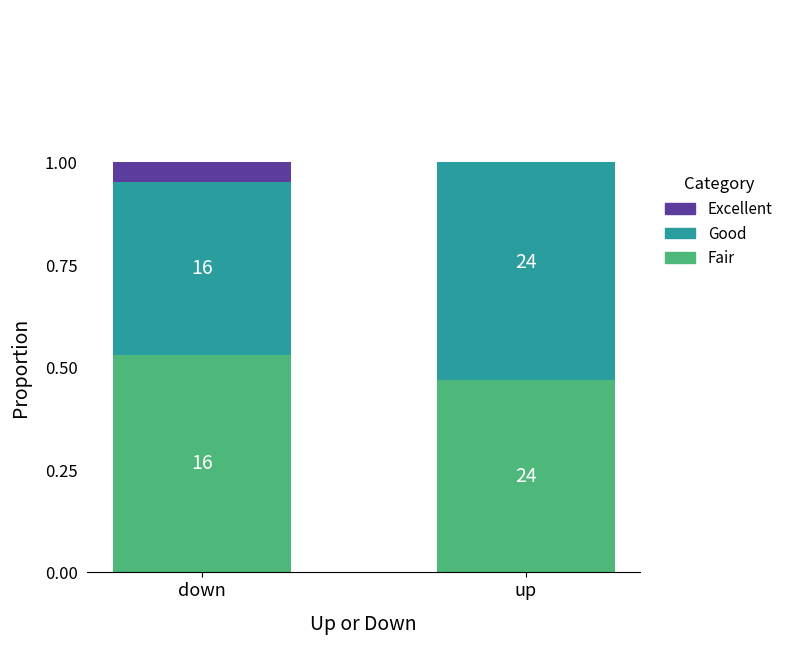

What is the value of the Excellent bar at the 1st from the left?

0.4